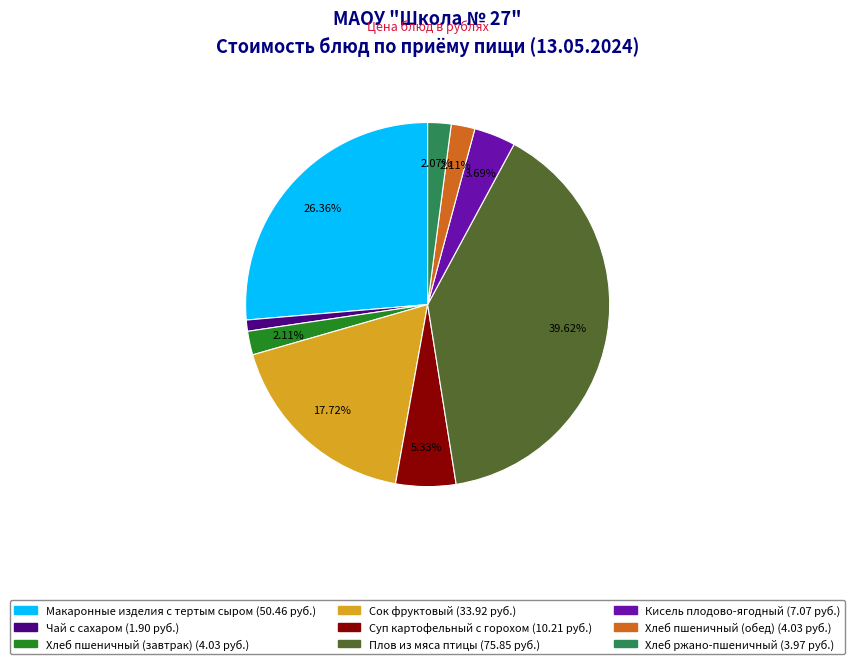

Between Хлеб пшеничный (обед) and Сок фруктовый, which is larger?

Сок фруктовый